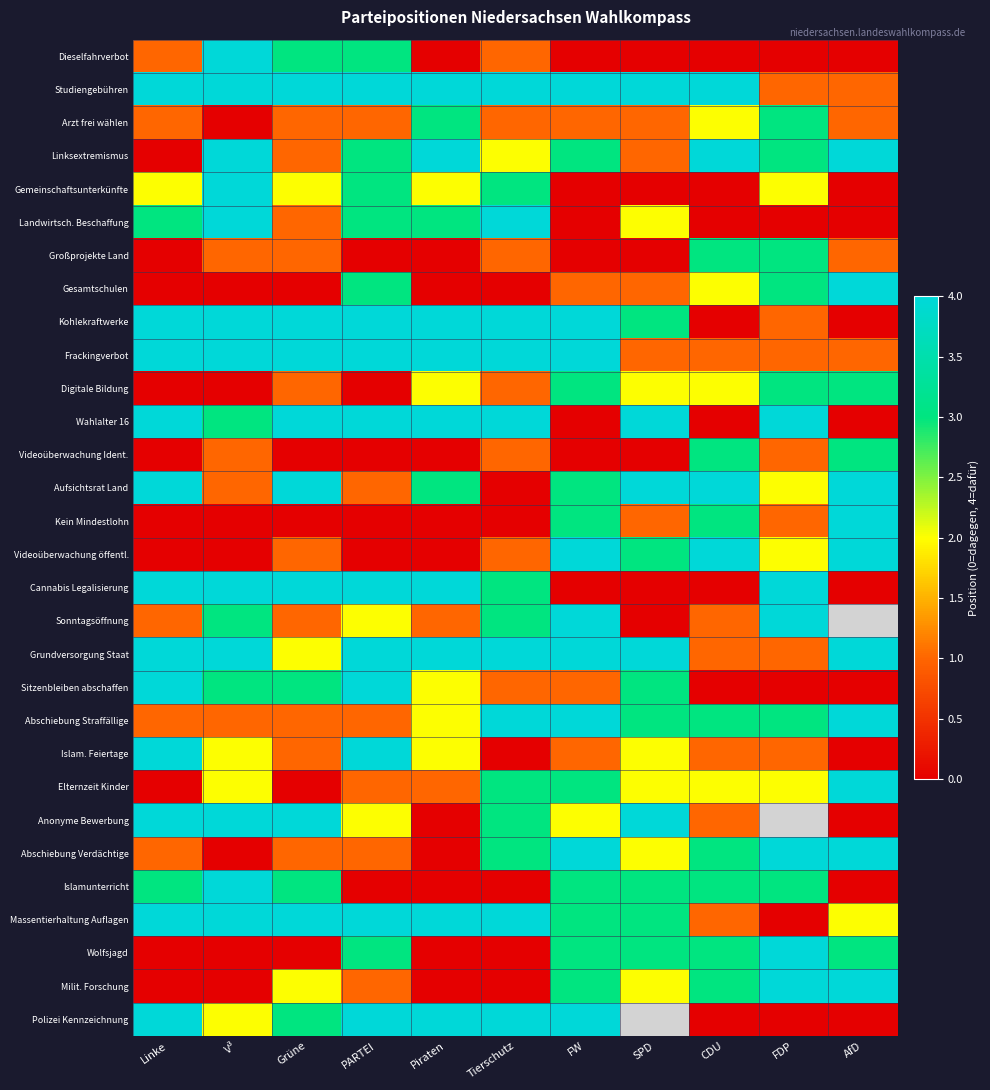

What is the spread (max minus min) of values at FW?

4.0